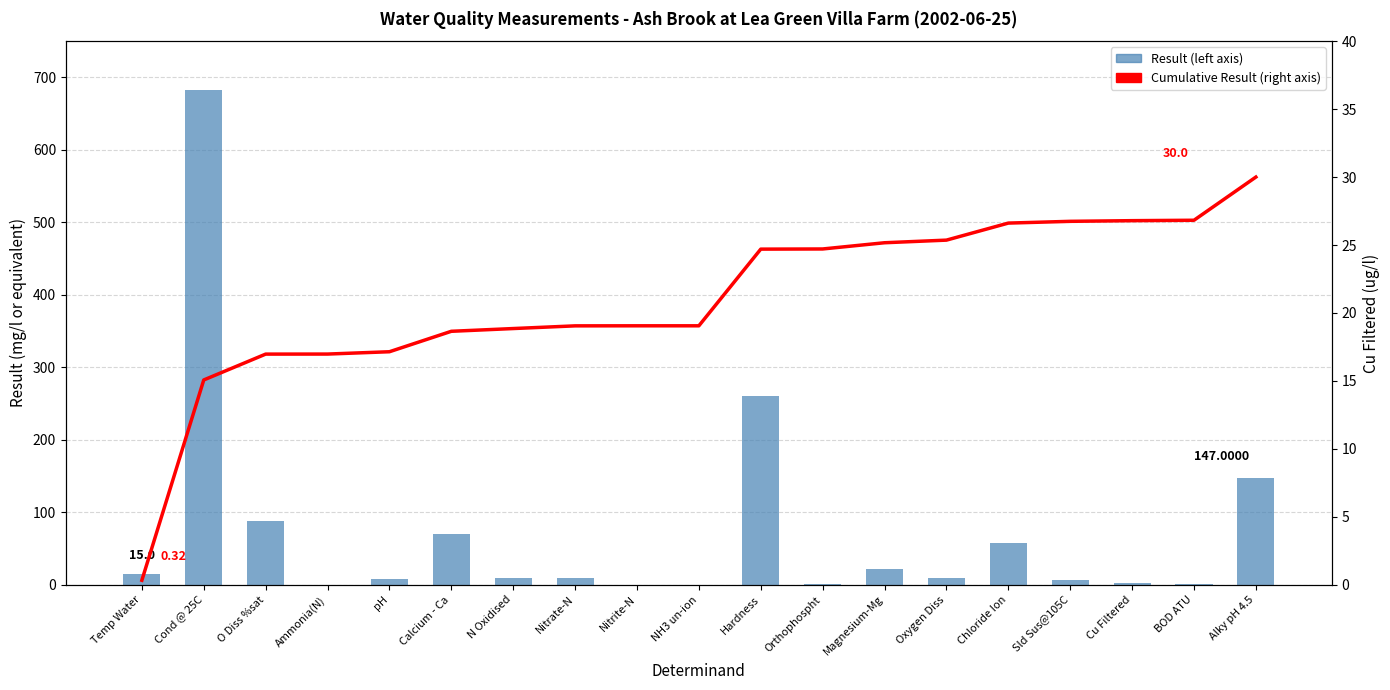

How many data points in Cumulative Result (right axis) are above 19?

12